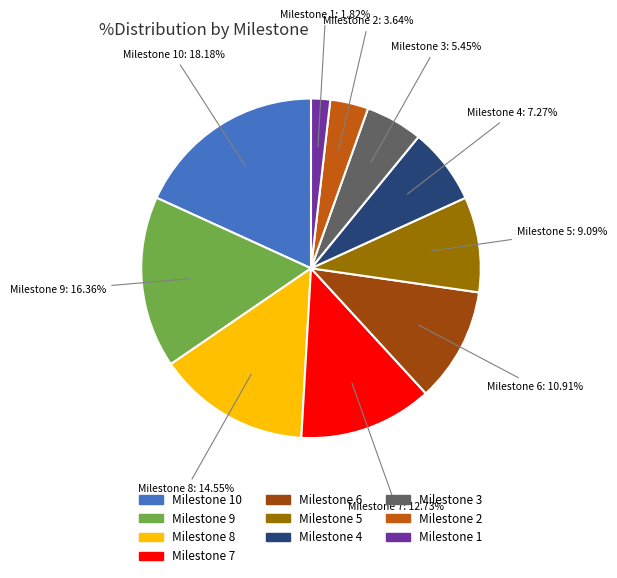

Is there any slice that represents more than half of the pie?

No